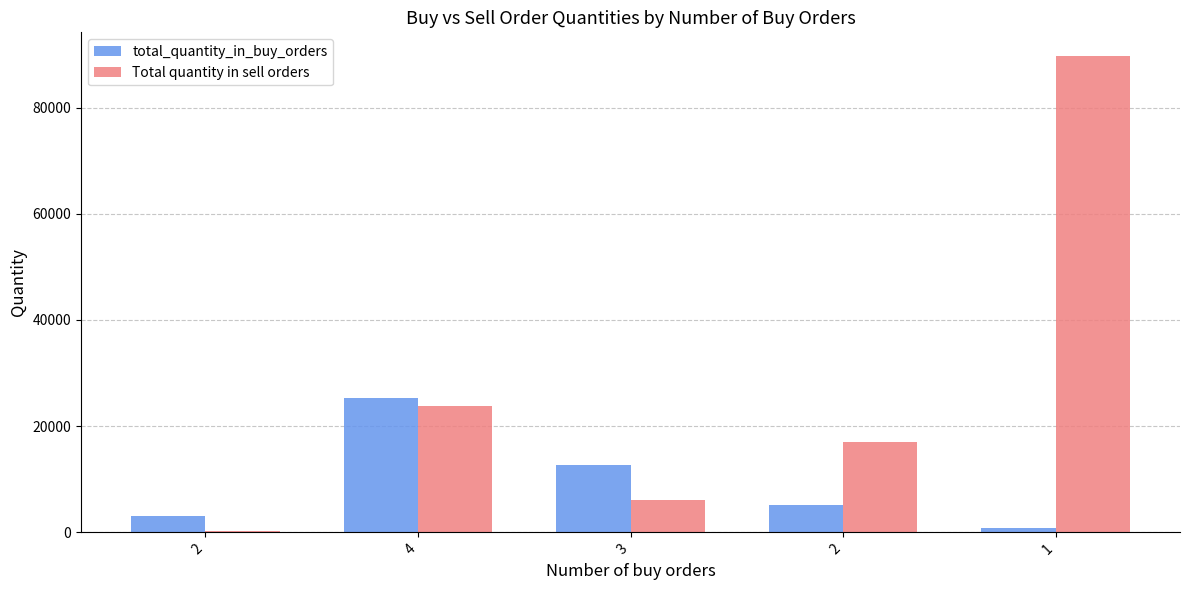

How many series are shown in this chart?

2